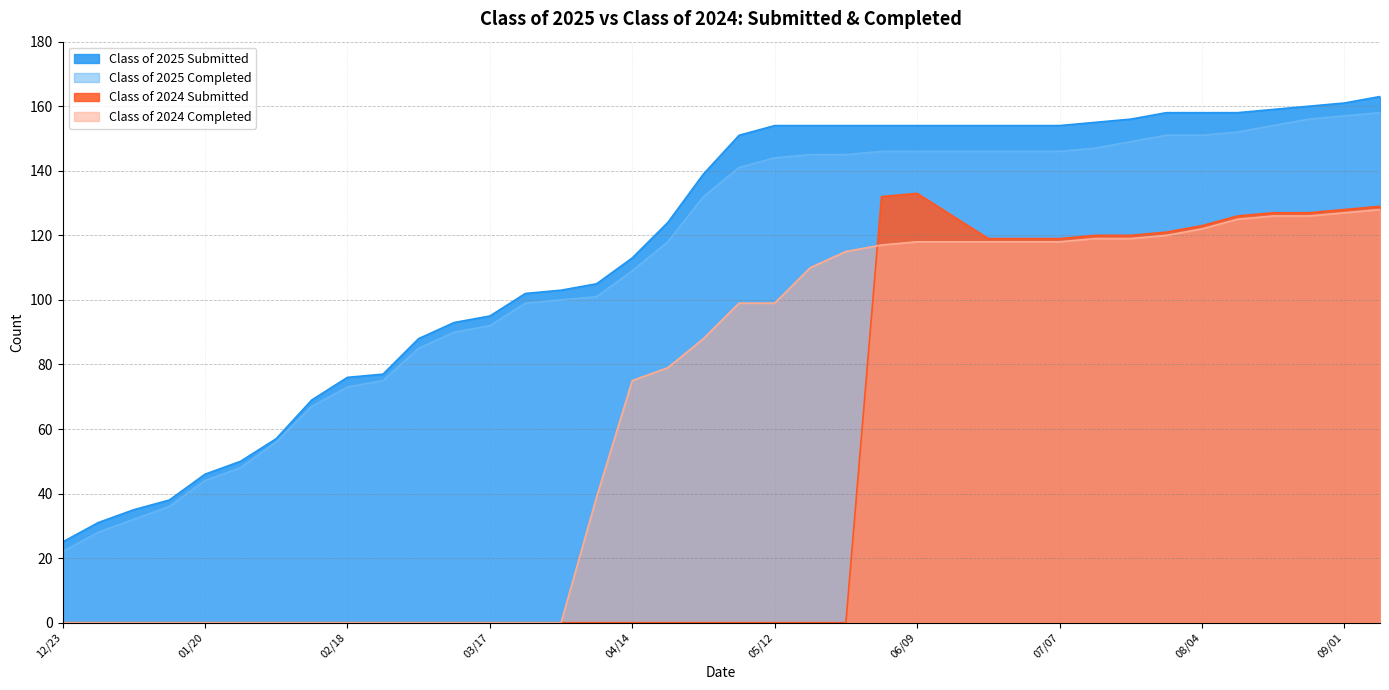

True or false: Class of 2025 Submitted and Class of 2025 Completed intersect in this chart.

False